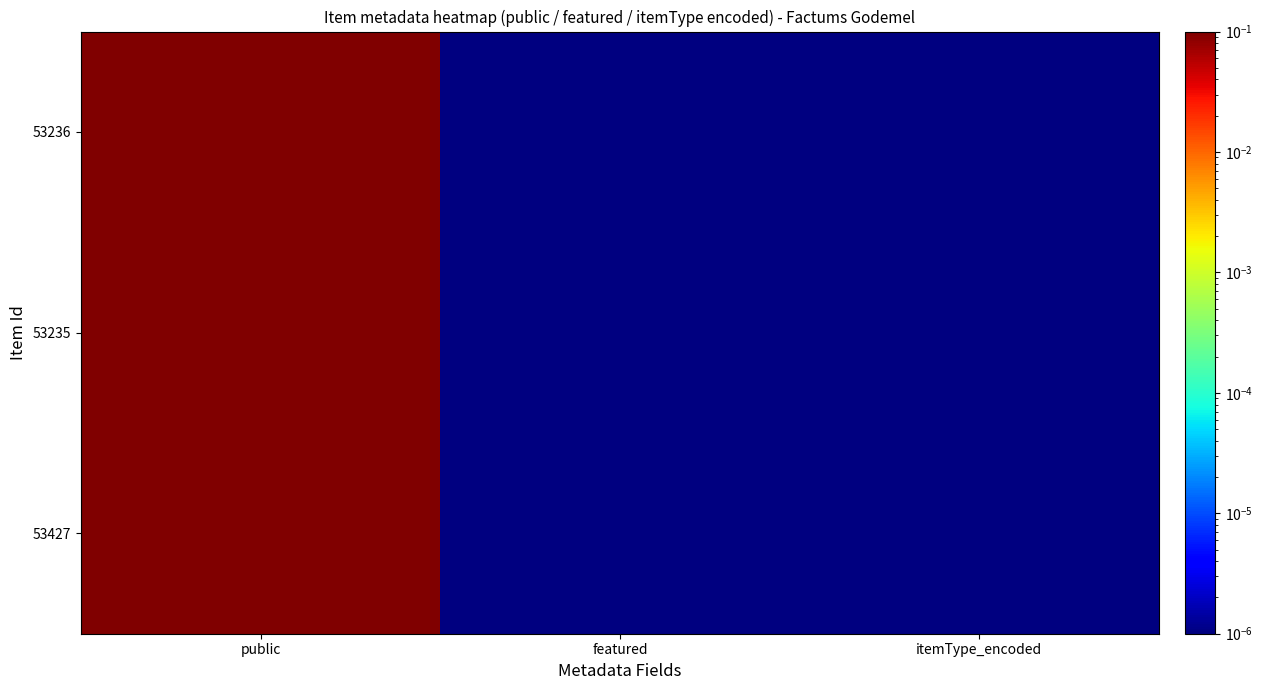

Rank the series at public from lowest to highest value.

53236, 53235, 53427